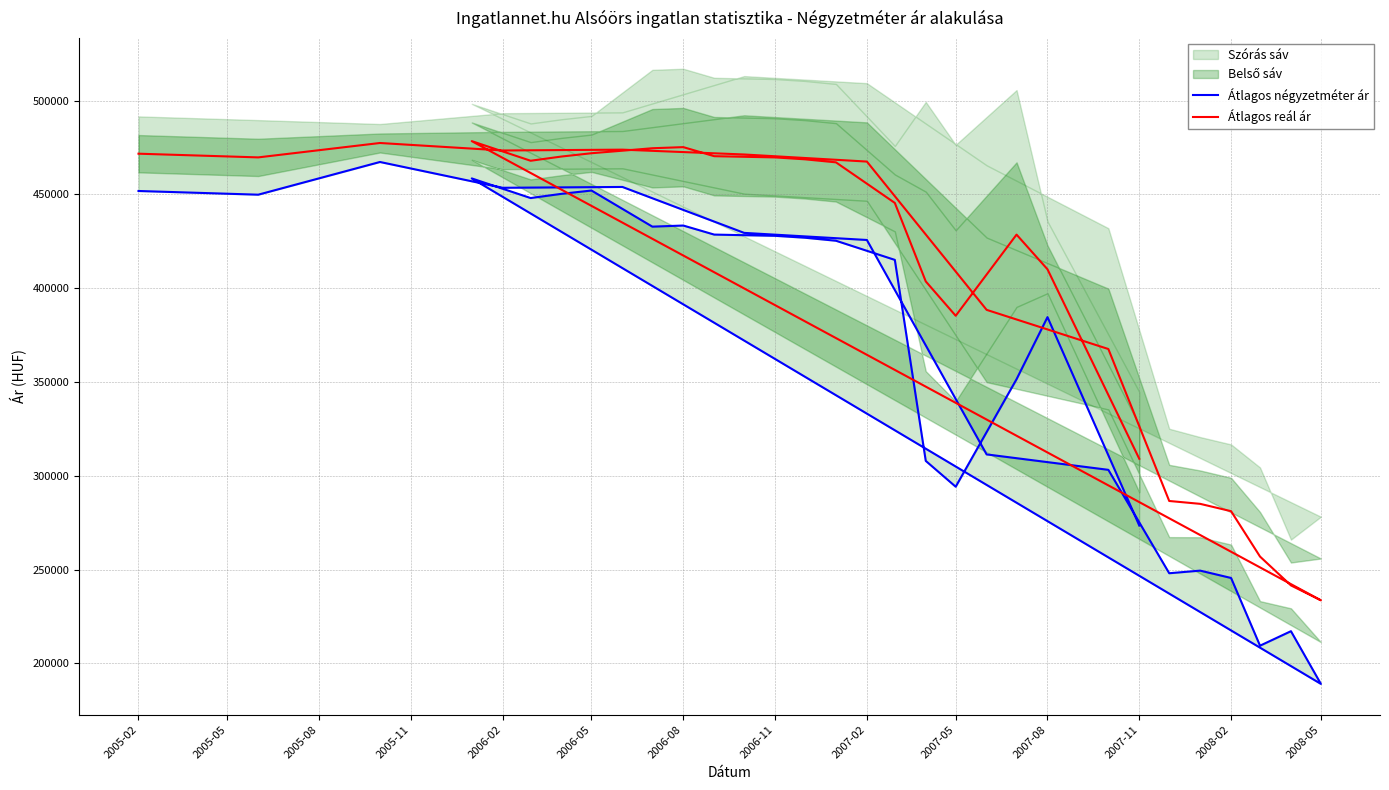

Where does the Átlagos négyzetméter ár series first go above 425692?

2005-02